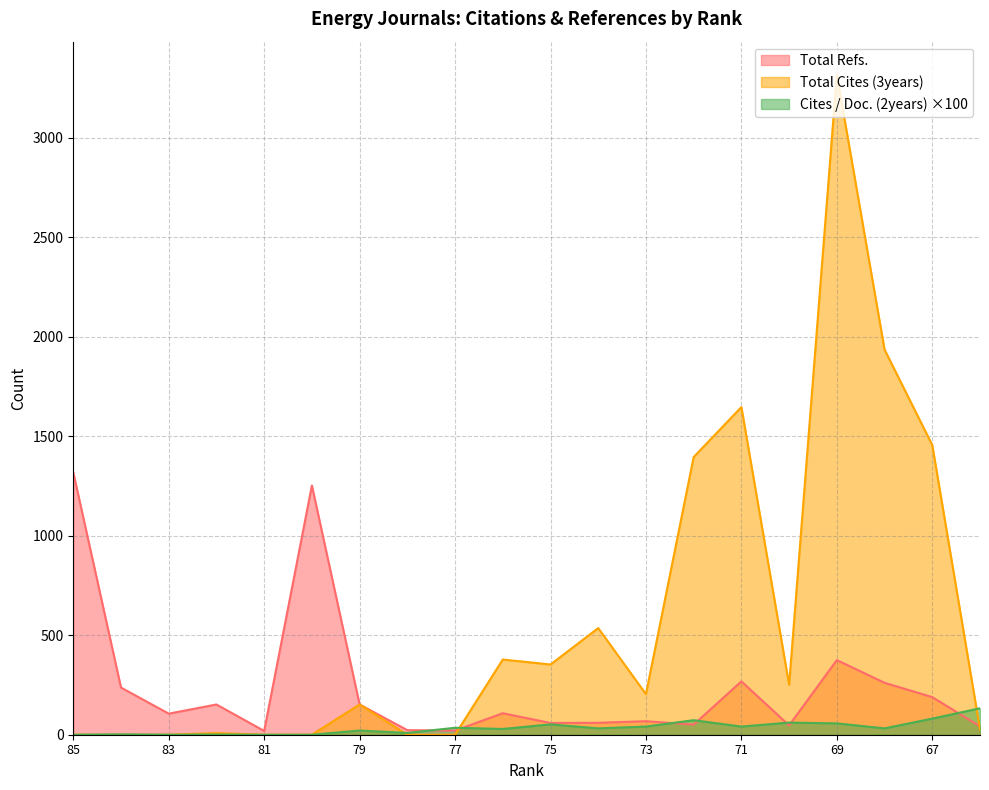

At which category does Total Cites (3years) reach its first local peak?

82